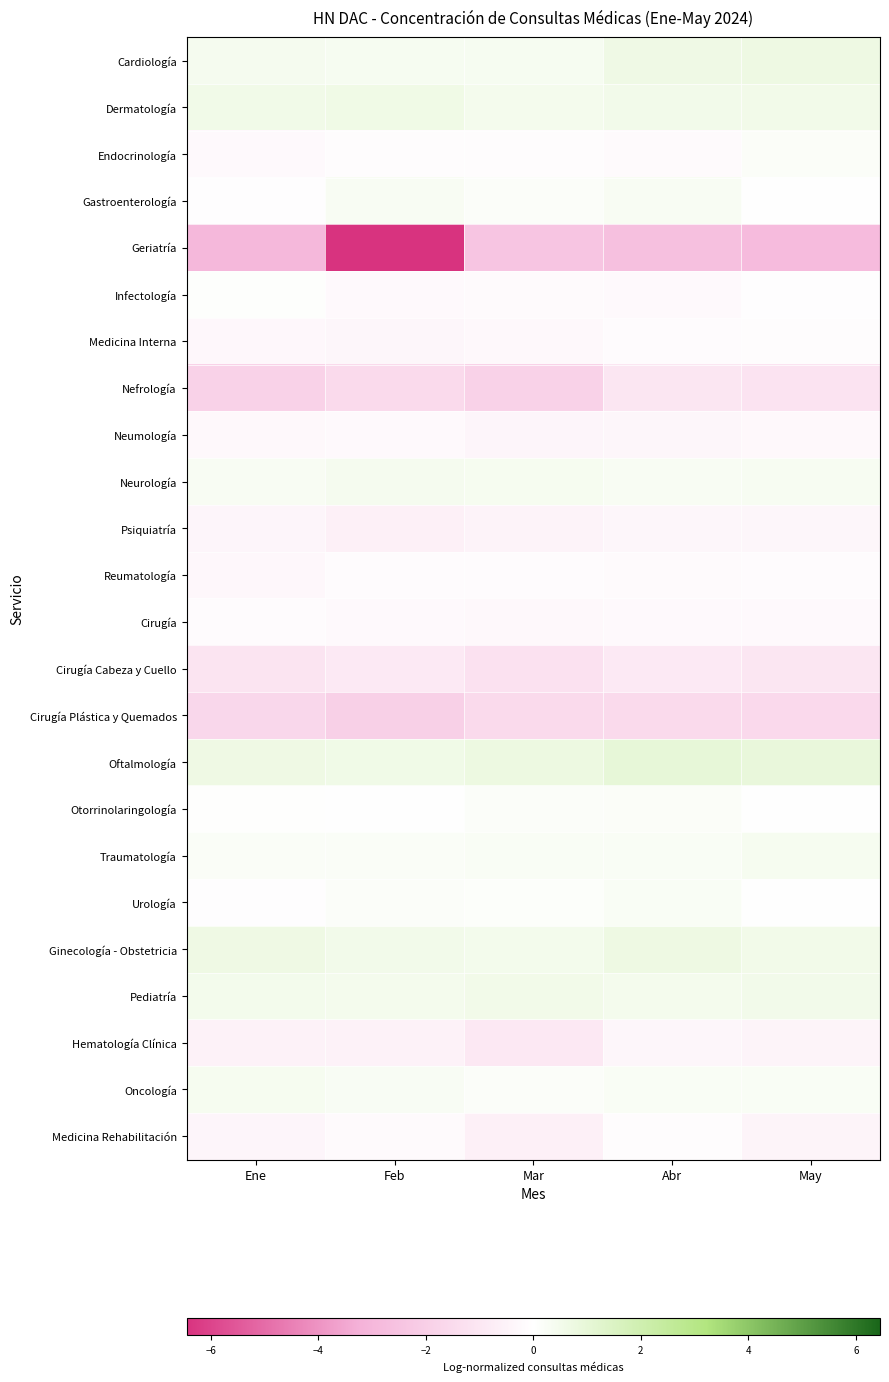

Which series has the largest total across all categories?

Oftalmología